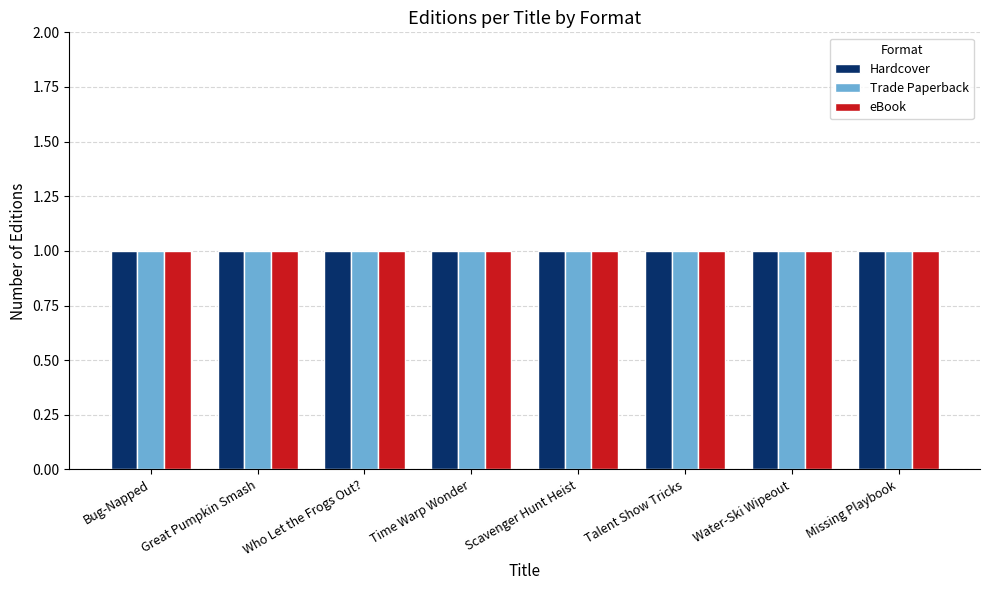

List the labels in order of Trade Paperback value, largest first.

Who Let the Frogs Out?, Time Warp Wonder, Scavenger Hunt Heist, Talent Show Tricks, Missing Playbook, Water-Ski Wipeout, Bug-Napped, Great Pumpkin Smash